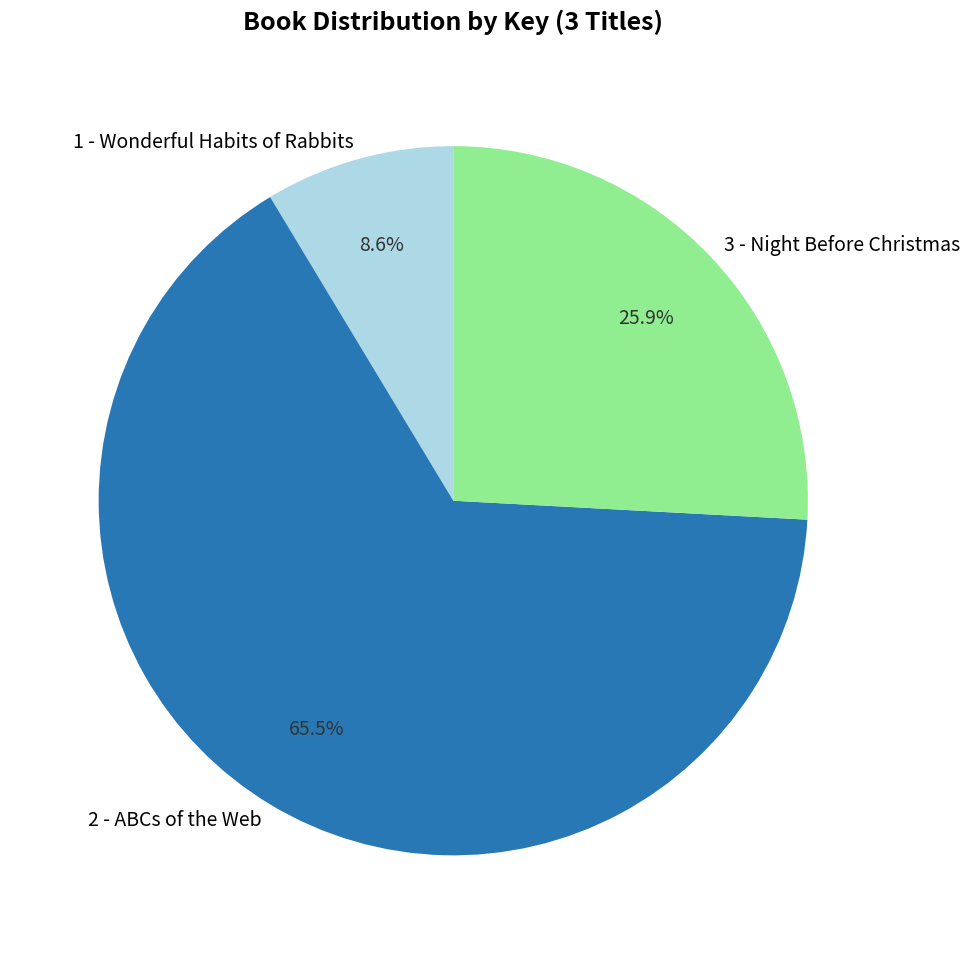

What is the ratio of the value at 2 - ABCs of the Web to the value at 3 - Night Before Christmas?

2.5